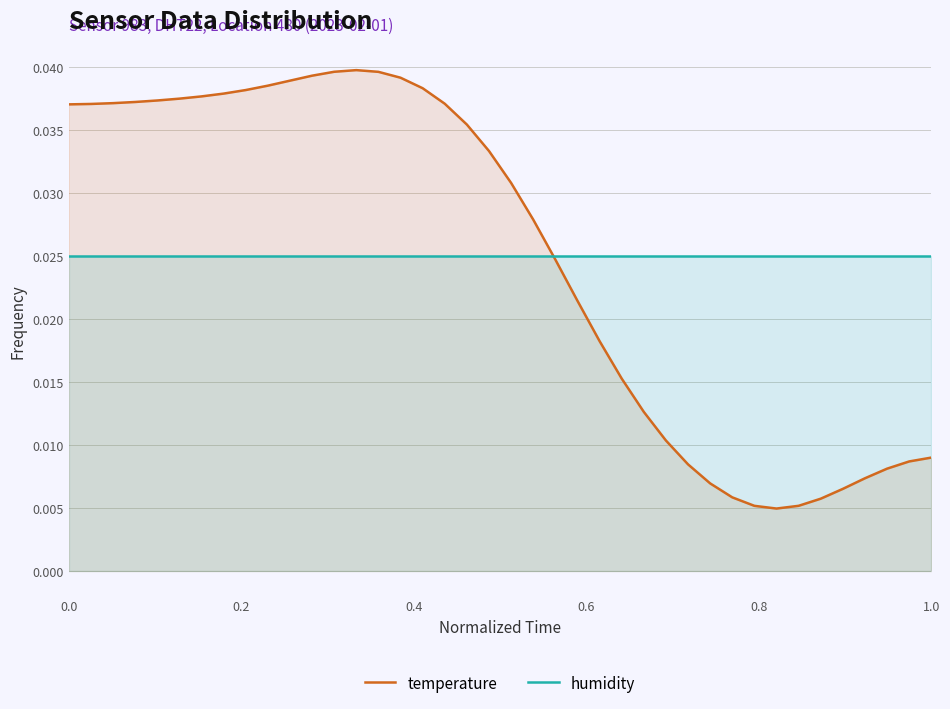

In temperature, how many points are lower than both neighbors (excluding endpoints)?

1